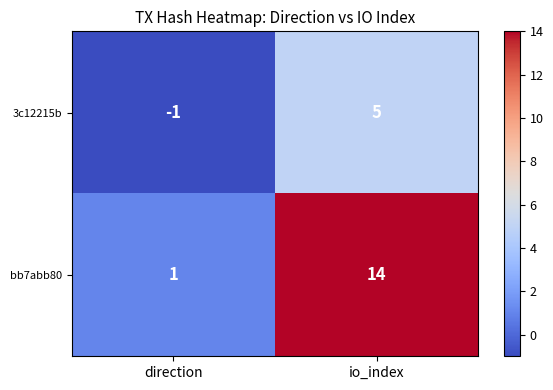

What is the spread (max minus min) of values at direction?

2